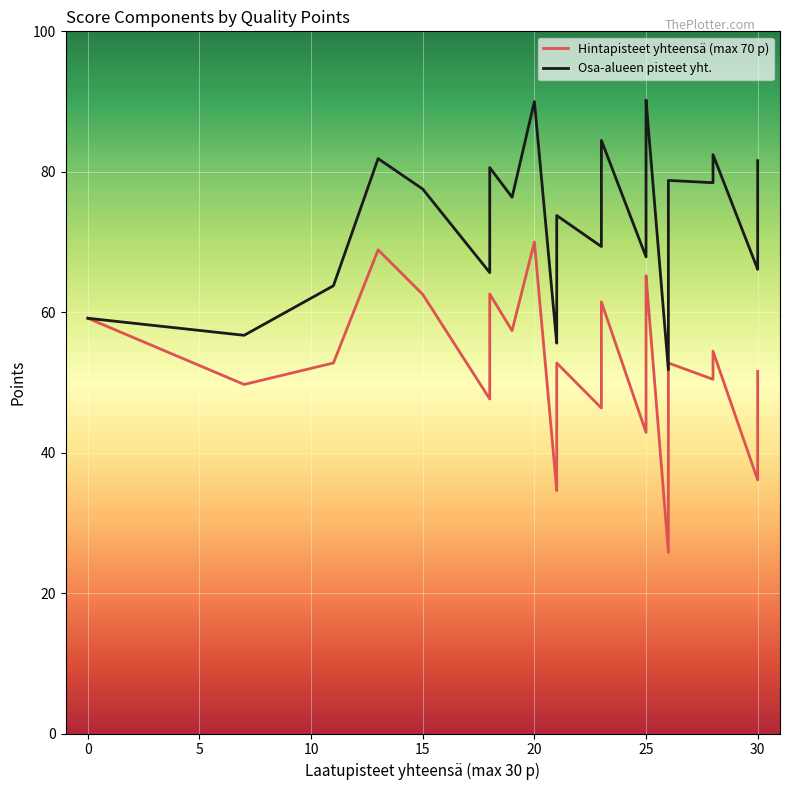

What is the difference between the second highest and minimum values in the Hintapisteet yhteensä (max 70 p) series?

43.1